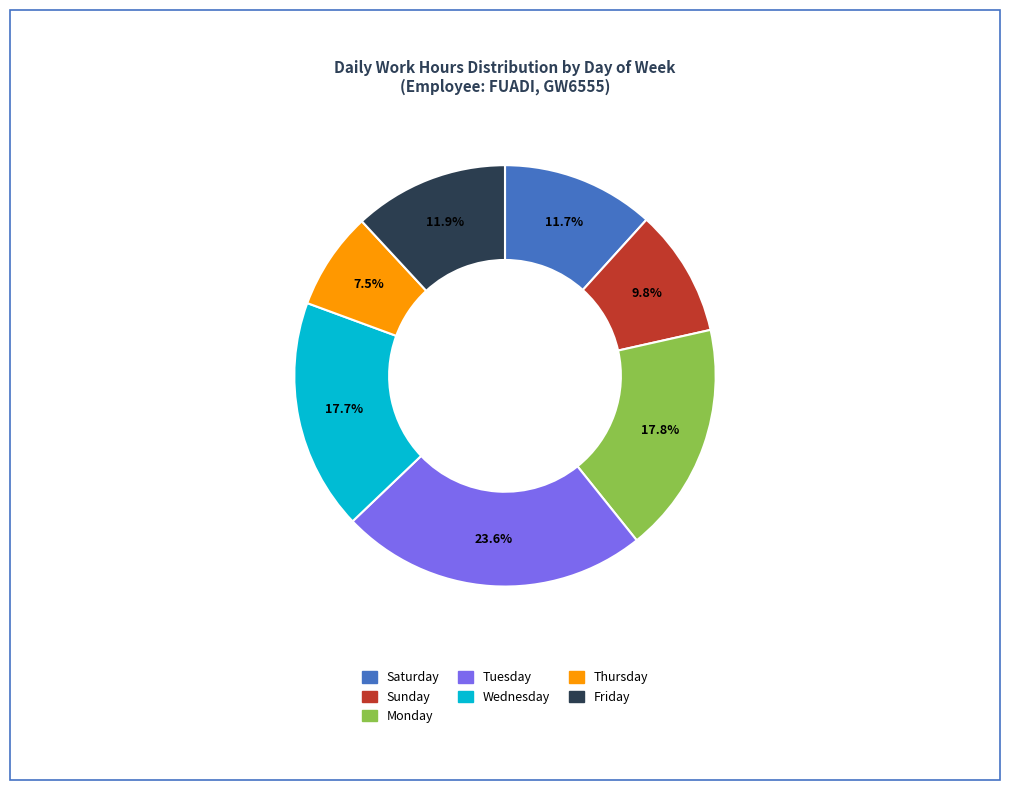

Does any single category account for the majority?

No